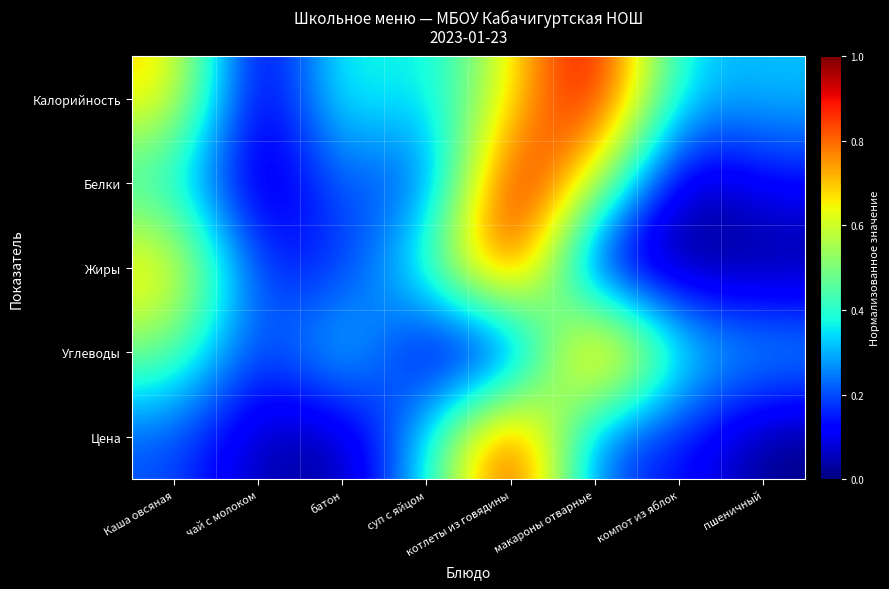

Reading left to right, transcribe all the data shown in this chart.

Калорийность: Каша овсяная=0.7	чай с молоком=0.0	батон=0.4	суп с яйцом=0.3	котлеты из говядины=0.7	макароны отварные=1.0	компот из яблок=0.3	пшеничный=0.3
Белки: Каша овсяная=0.4	чай с молоком=0.0	батон=0.2	суп с яйцом=0.1	котлеты из говядины=1.0	макароны отварные=0.6	компот из яблок=0.0	пшеничный=0.1
Жиры: Каша овсяная=0.7	чай с молоком=0.1	батон=0.1	суп с яйцом=0.4	котлеты из говядины=1.0	макароны отварные=0.0	компот из яблок=0.0	пшеничный=0.0
Углеводы: Каша овсяная=0.5	чай с молоком=0.1	батон=0.4	суп с яйцом=0.0	котлеты из говядины=0.0	макароны отварные=1.0	компот из яблок=0.4	пшеничный=0.3
Цена: Каша овсяная=0.2	чай с молоком=0.0	батон=0.0	суп с яйцом=0.3	котлеты из говядины=1.0	макароны отварные=0.2	компот из яблок=0.1	пшеничный=0.0